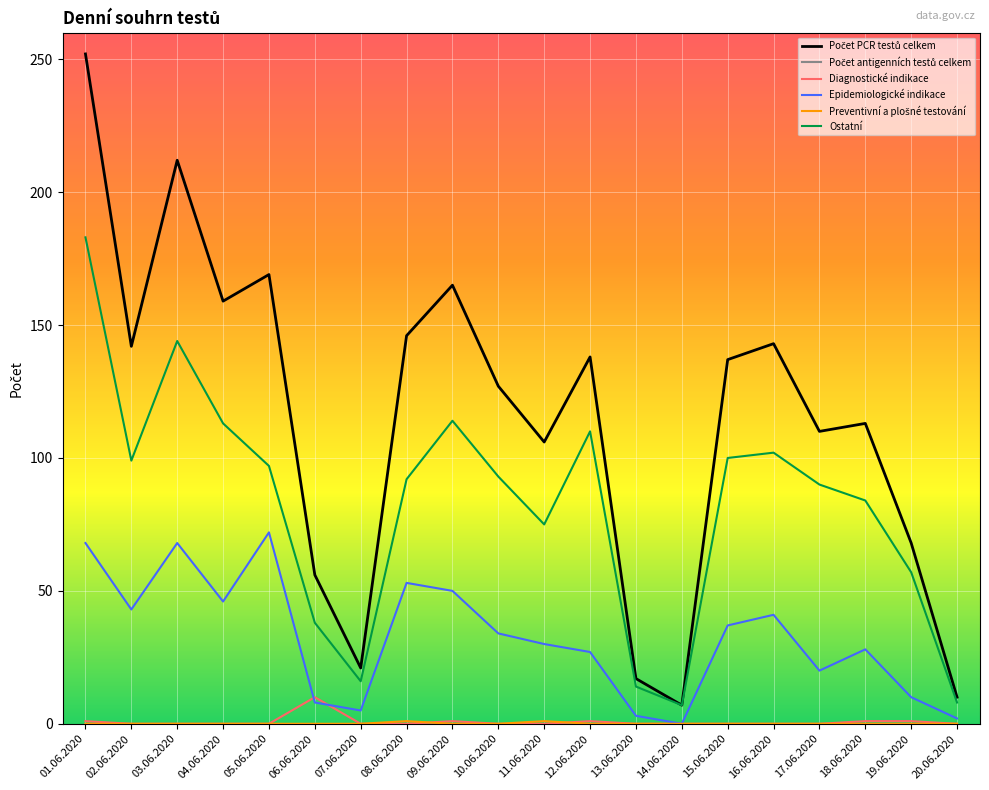

True or false: Epidemiologické indikace and Ostatní cross at least once.

False